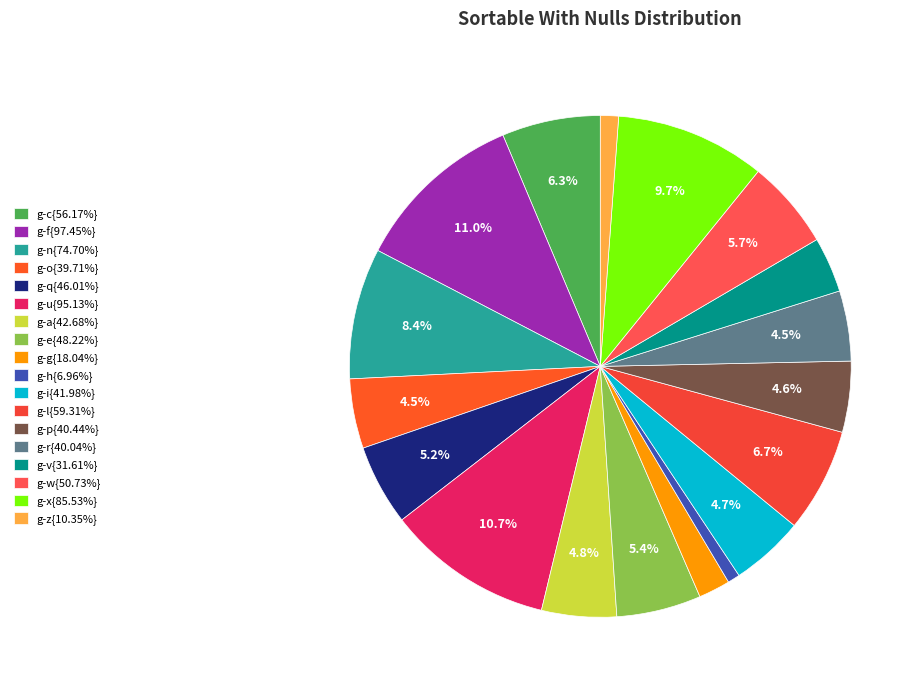

How many slices are in this pie chart?

18